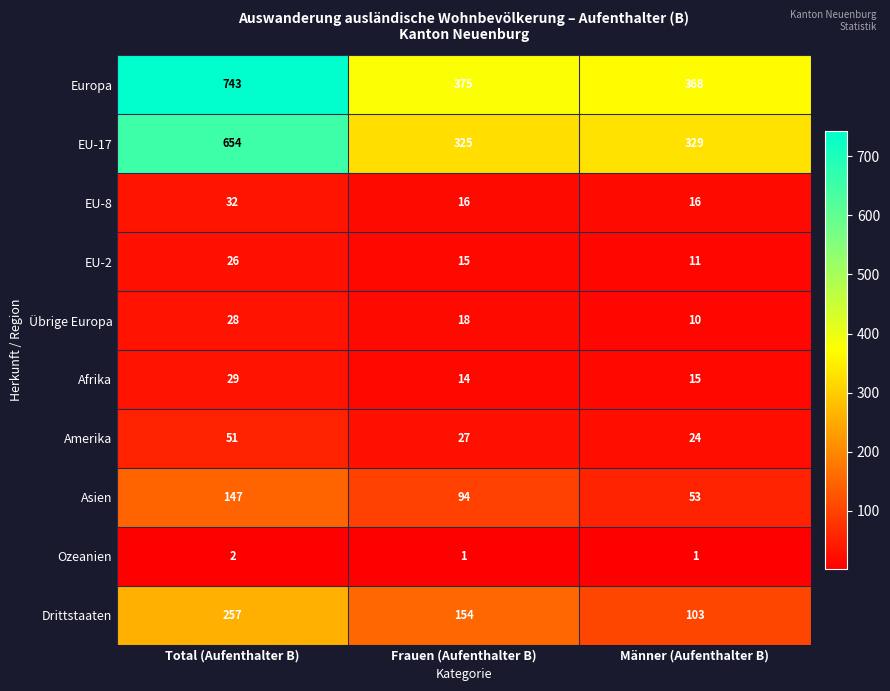

Which series has the widest spread of values?

Europa